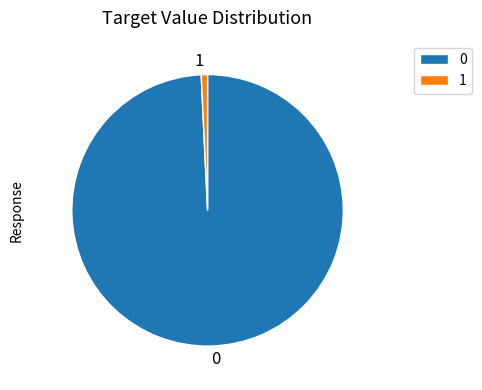

Is there a majority slice in this chart?

Yes